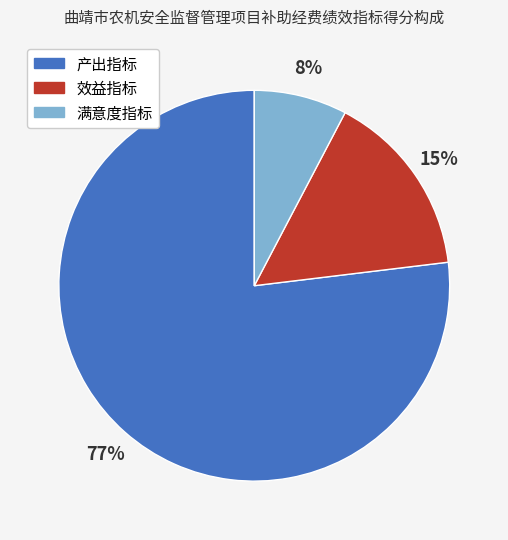

Is there any slice that represents more than half of the pie?

Yes